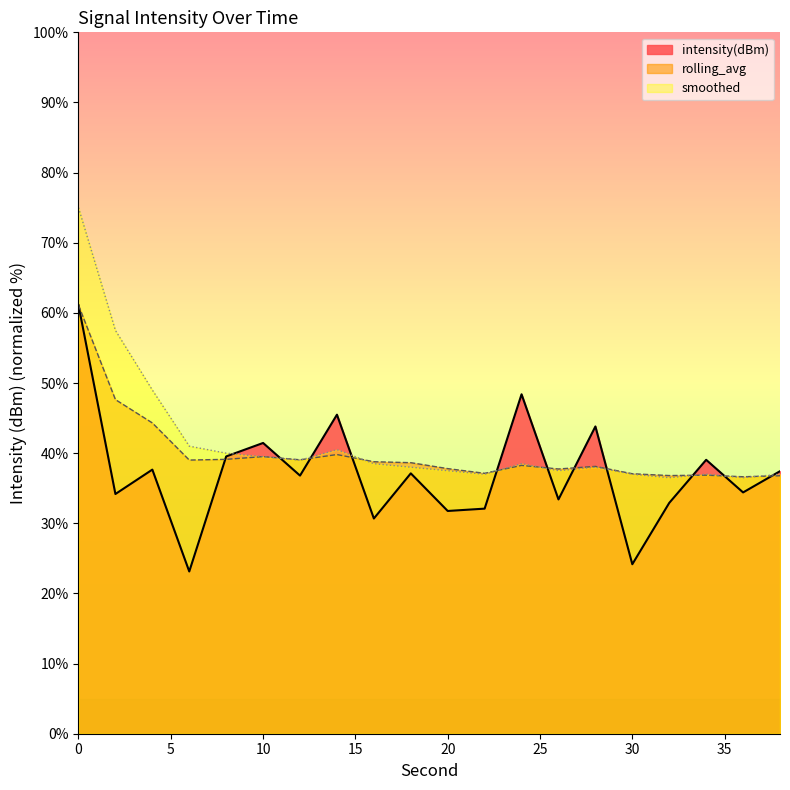

What is the value of the smoothed point at the 15th from the left?

38.0